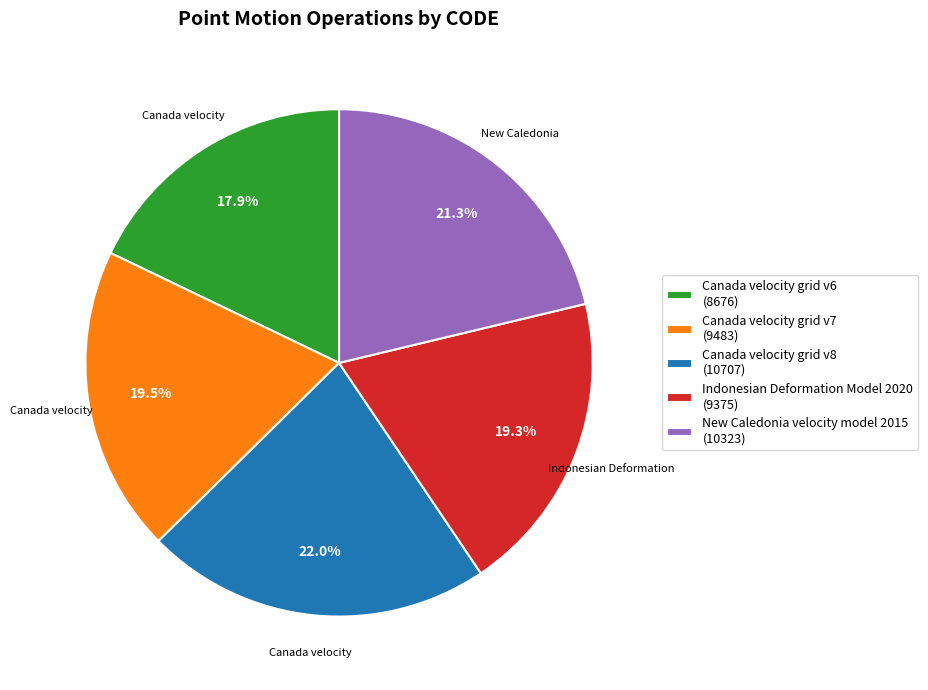

To the nearest percent, what is the difference between the largest and smallest slice percentages?

4%